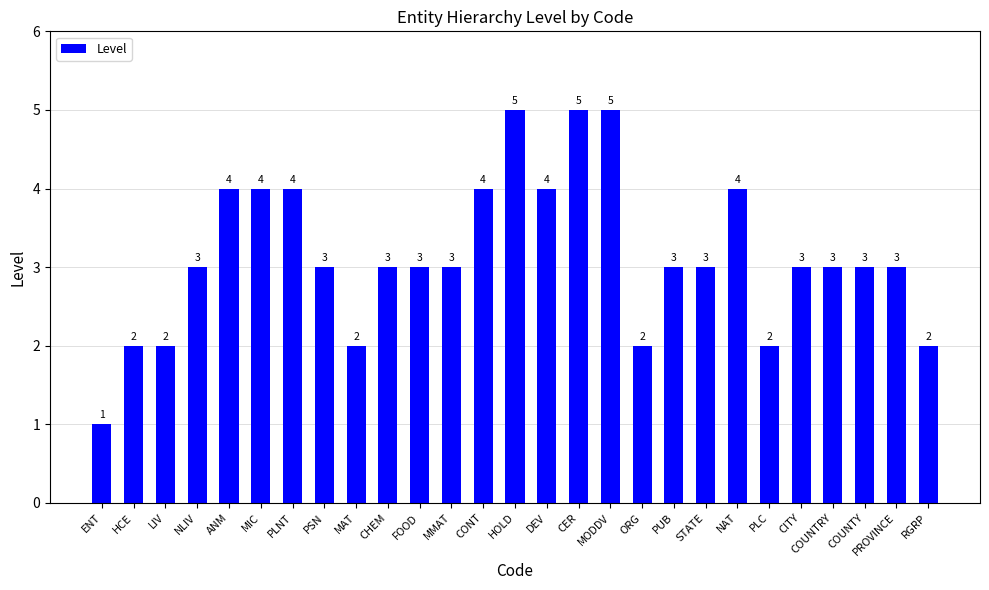

What is the smallest value displayed?

1